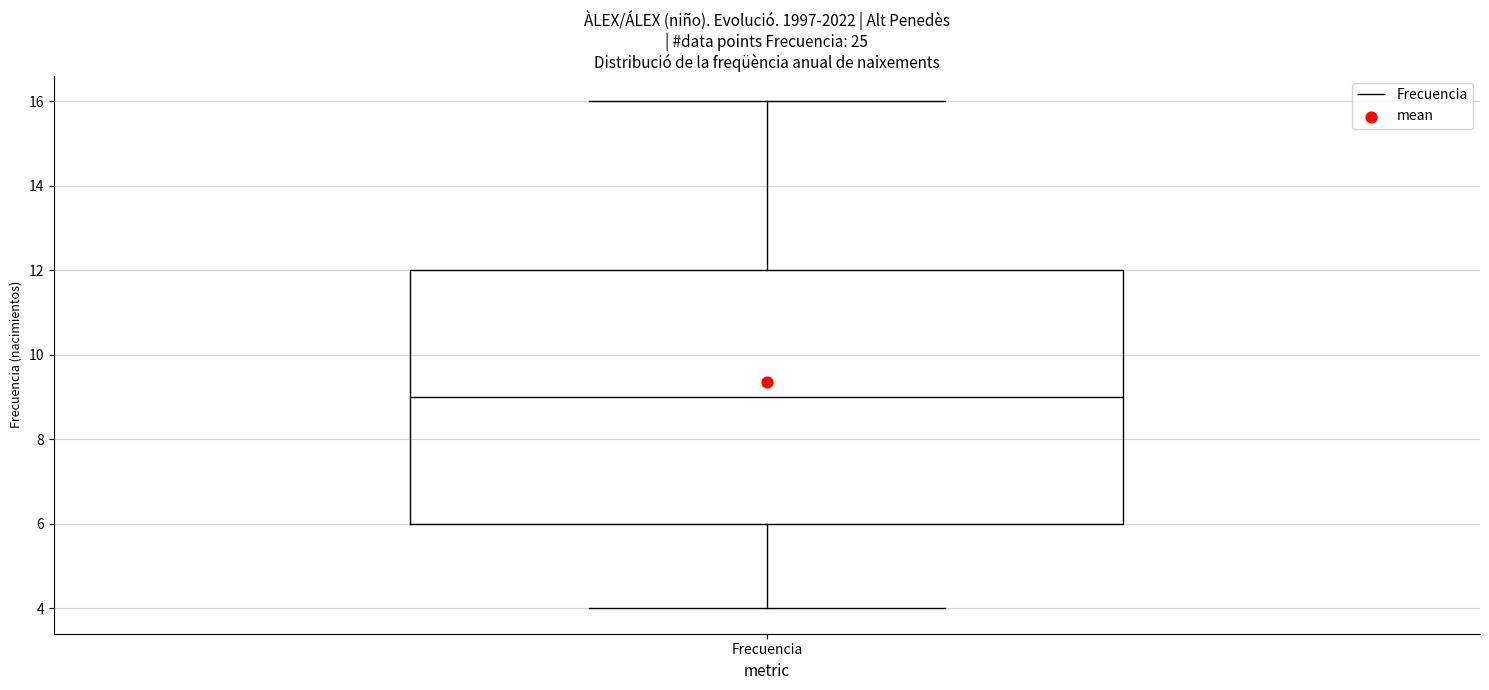

Read this box plot against the y-axis: the position of the median line, the range covered by the box, and the ends of both whiskers. The values are not printed on the chart, so give them approximately, as read against the axis.

median 9, box 6 to 12, whiskers 4 to 16